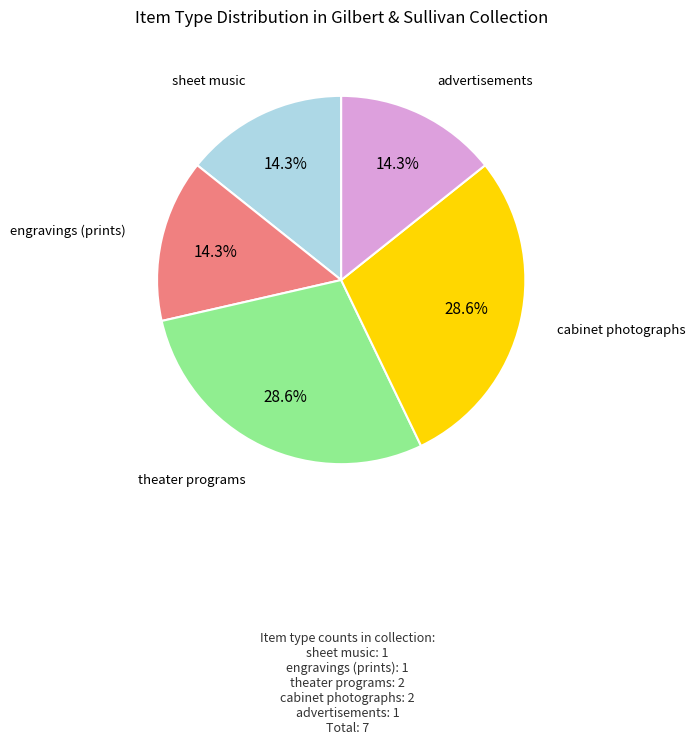

What is the ratio of the value at theater programs to the value at engravings (prints)?

2.0